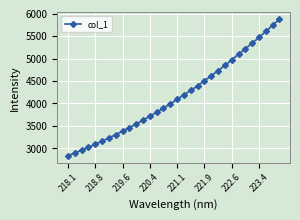

What is the difference between the second highest and second lowest values?

2849.8